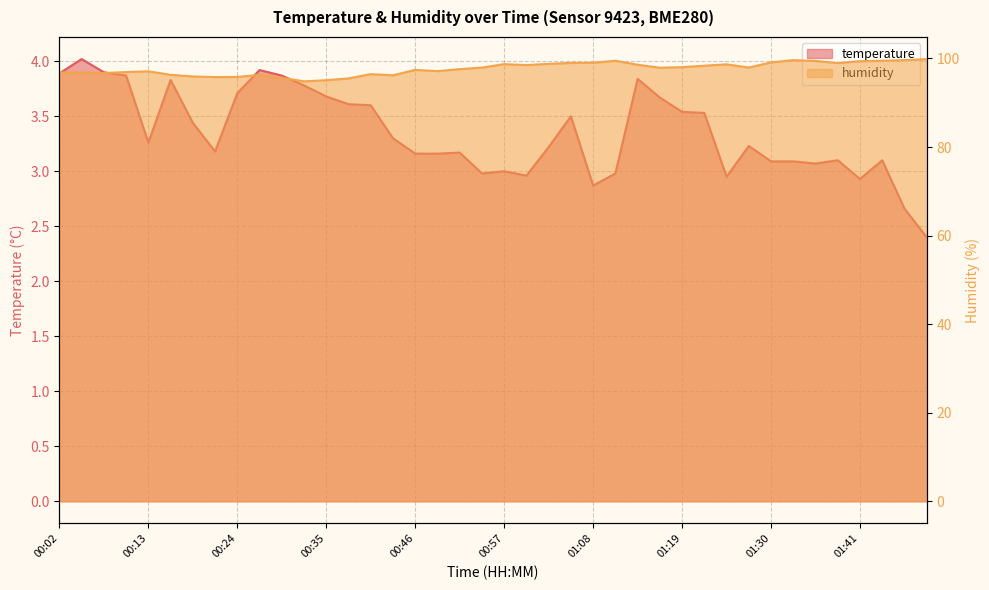

At which label is humidity closest to 97?

00:10